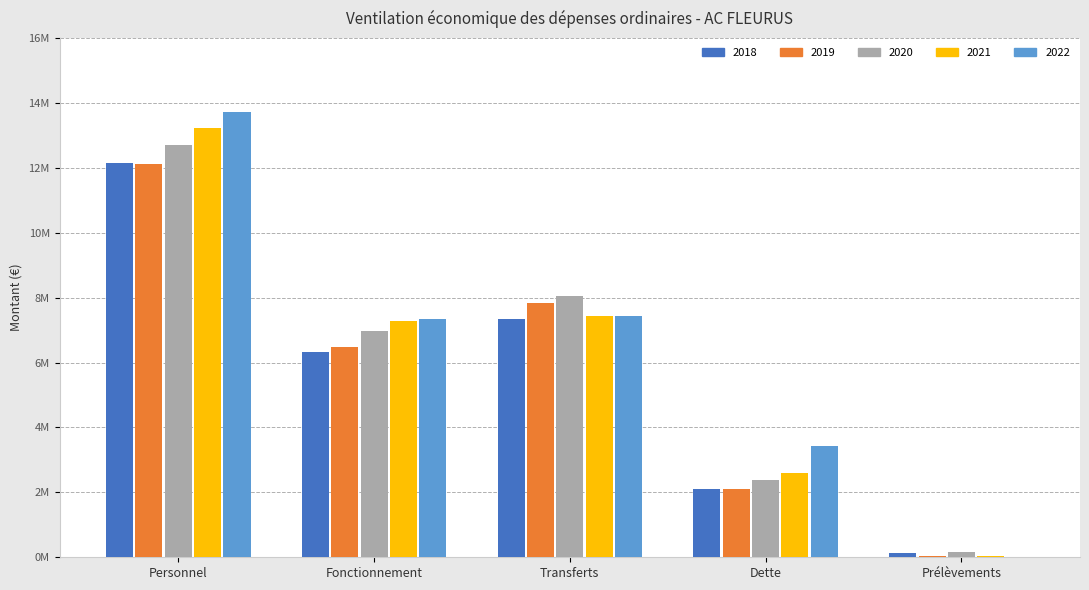

What is the average value of the 2020 series?

6.0